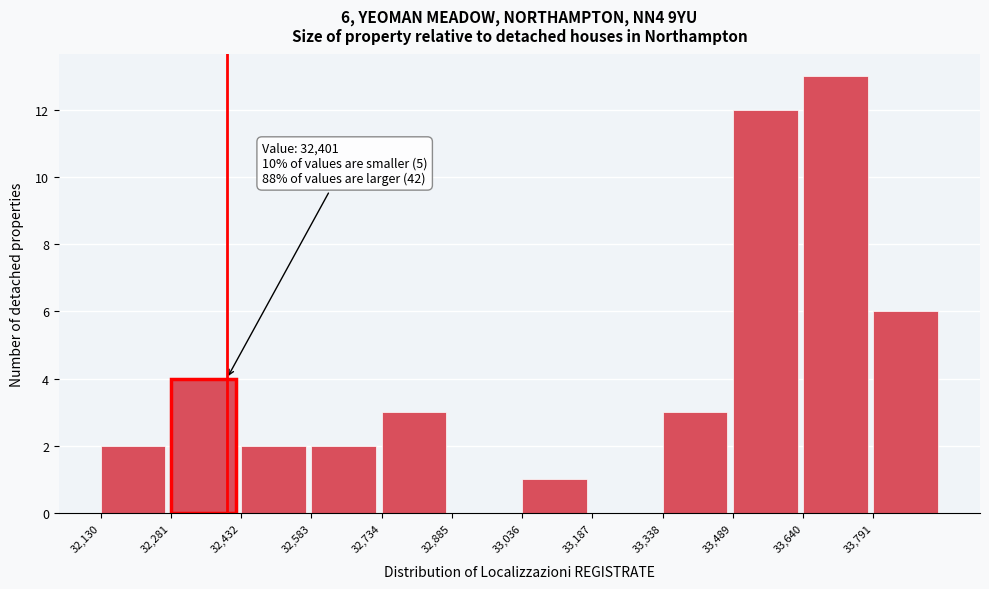

Over which range of the x-axis is the bar tallest?

33640 to 33800